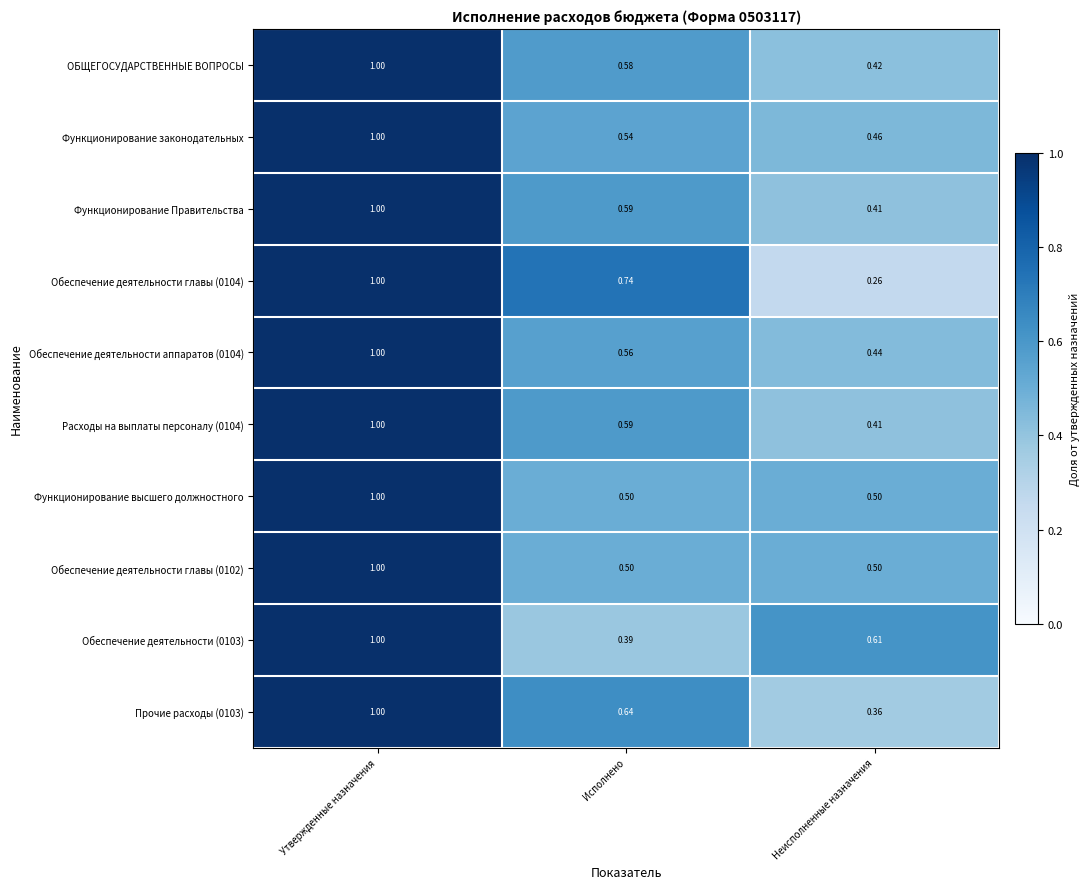

At which label does Прочие расходы (0103) reach its peak?

Утвержденные назначения